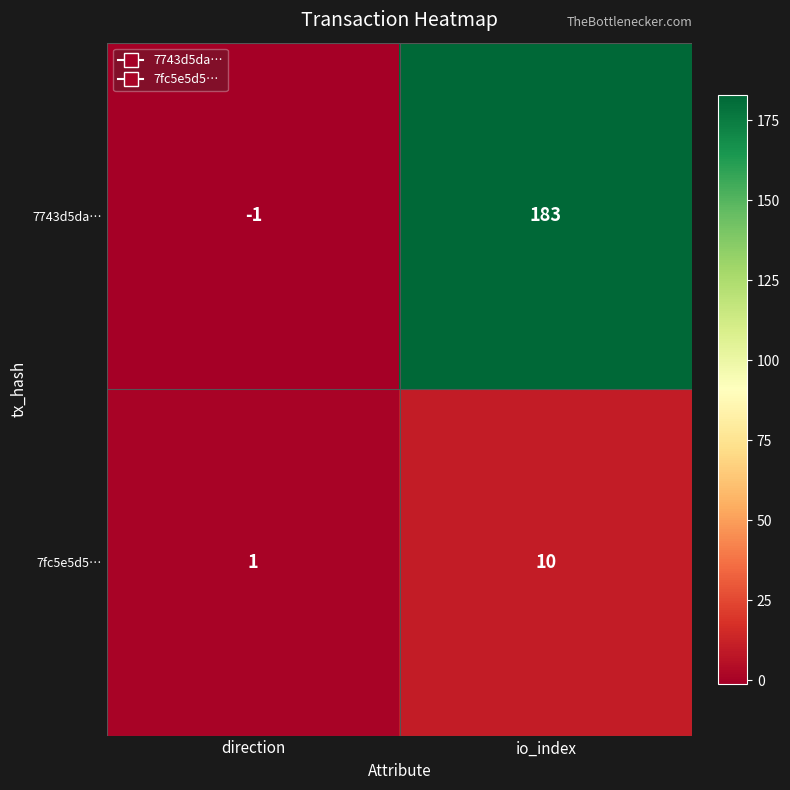

What is the sum of the 7fc5e5d5… values at direction and io_index?

11